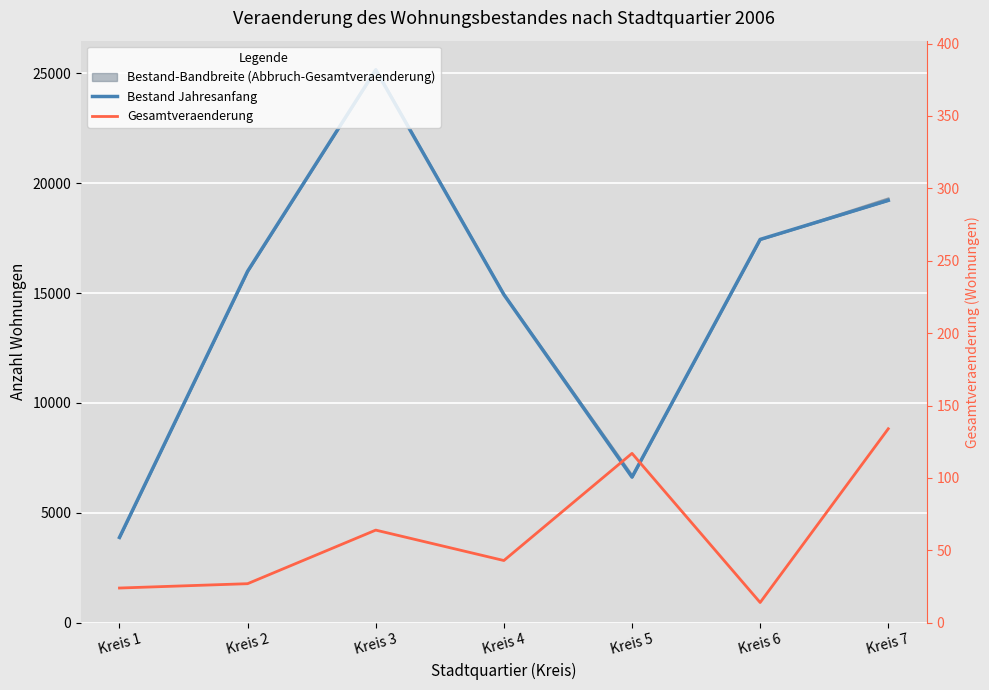

What is the sum of the Bestand Jahresanfang values at Kreis 4 and Kreis 7?

34151